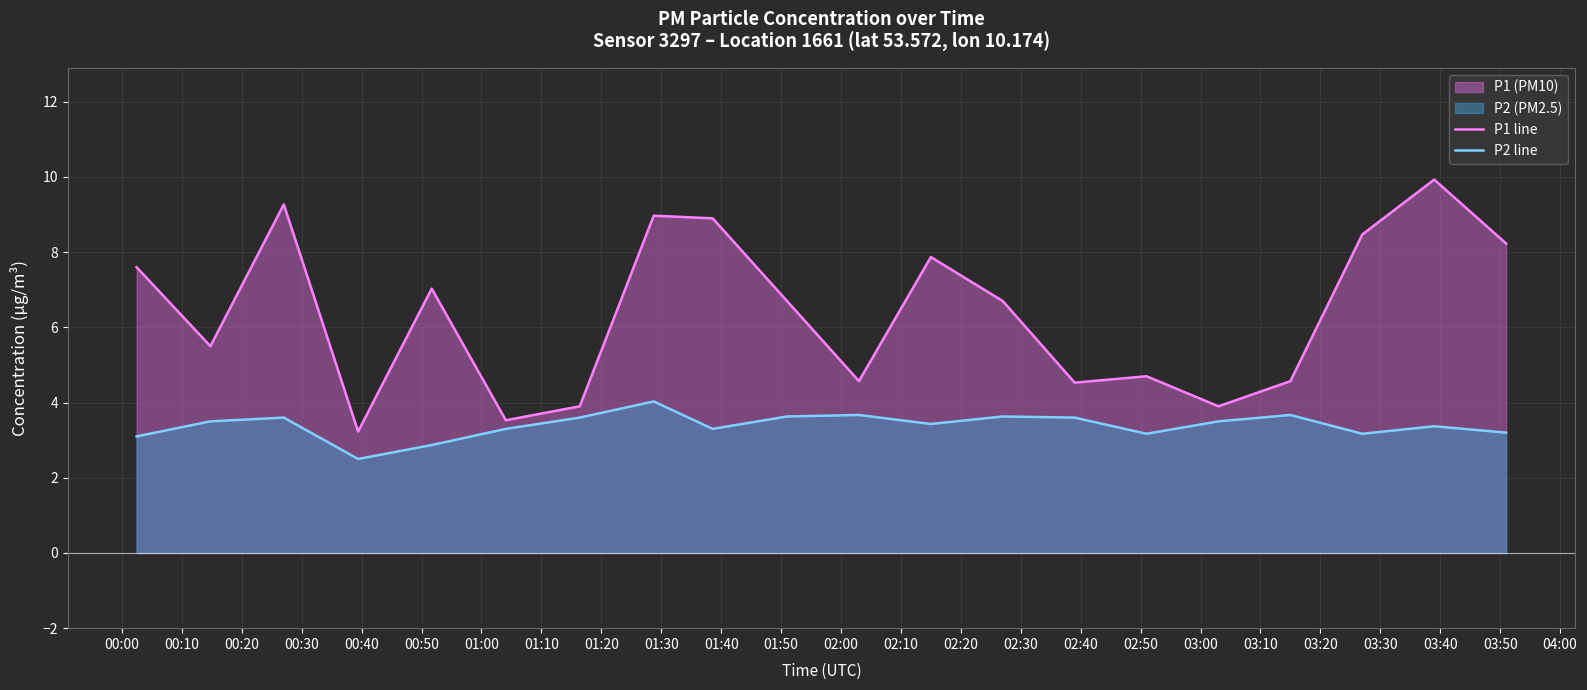

Which series has the largest total across all categories?

P1 line